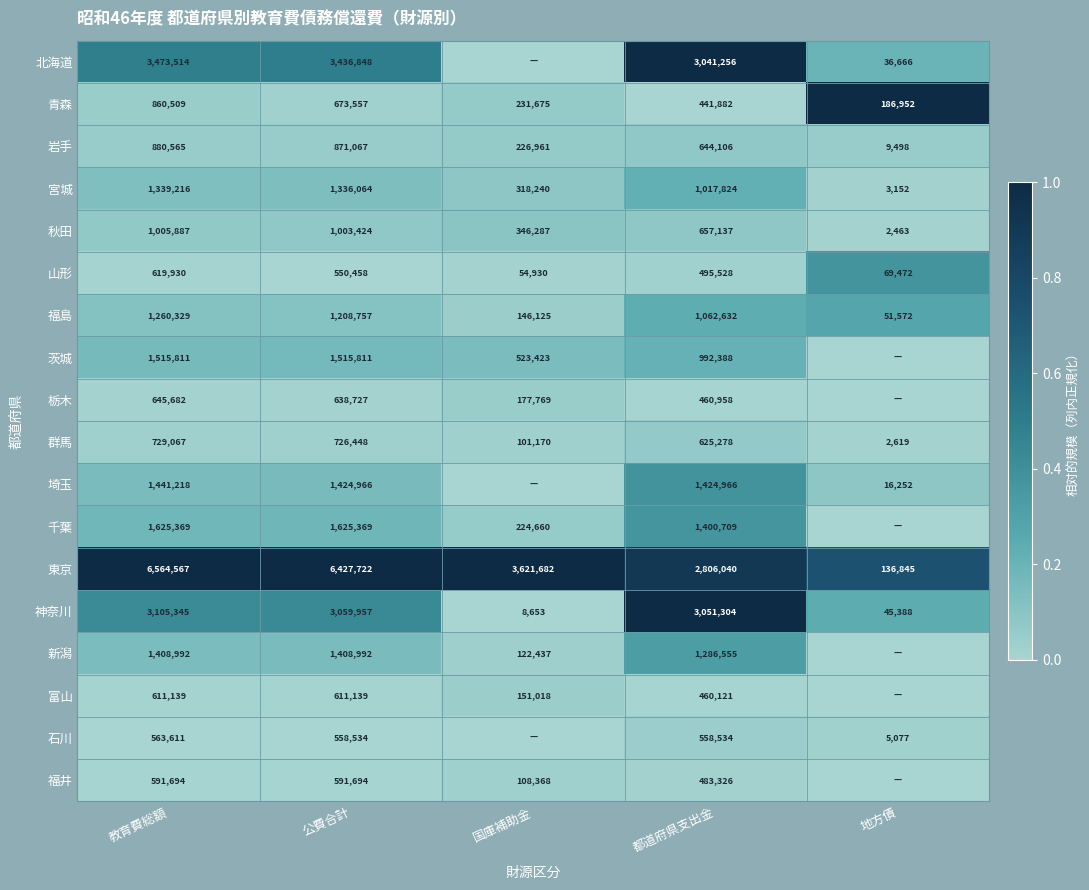

The 東京 series shows 2619388 at 公費合計. True or false?

False